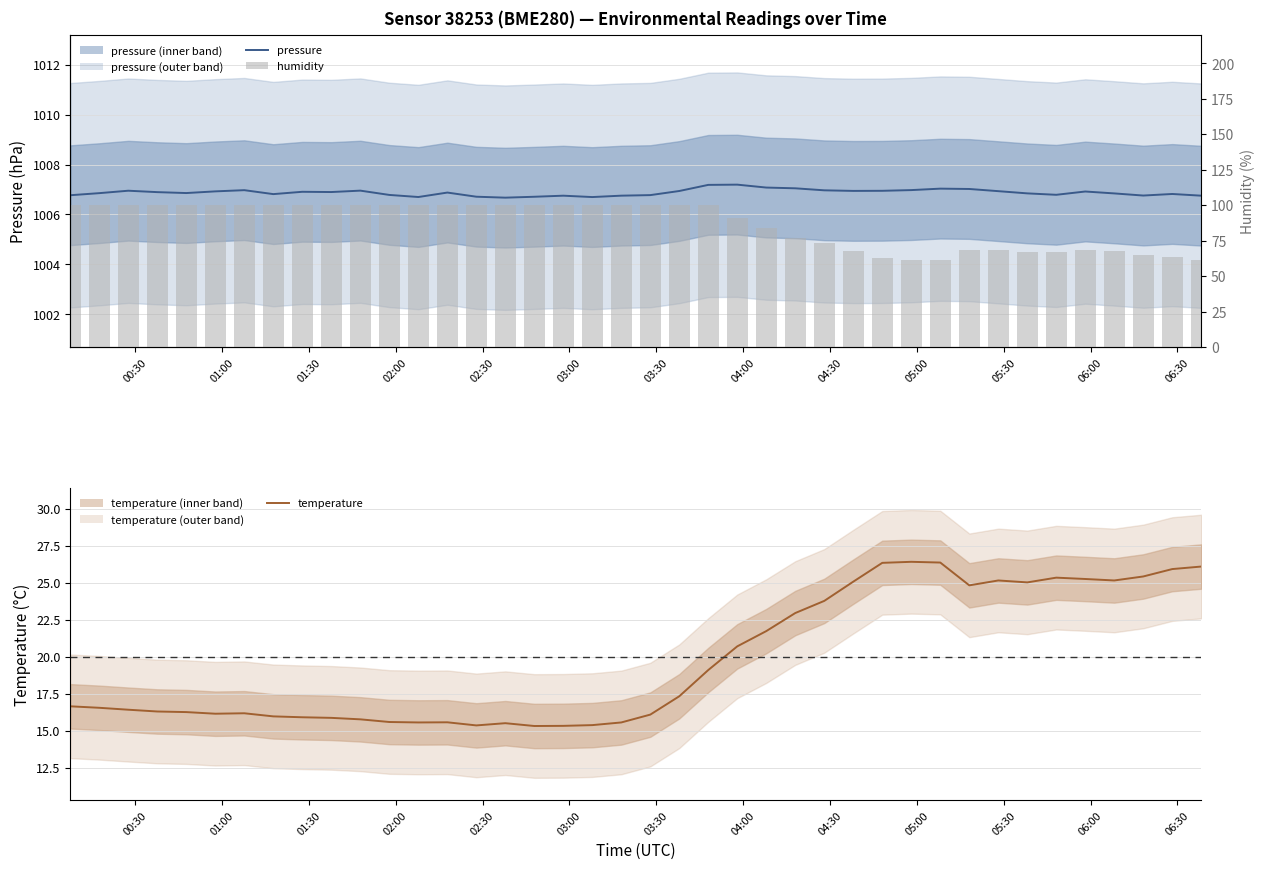

How many data points does each series have?

40